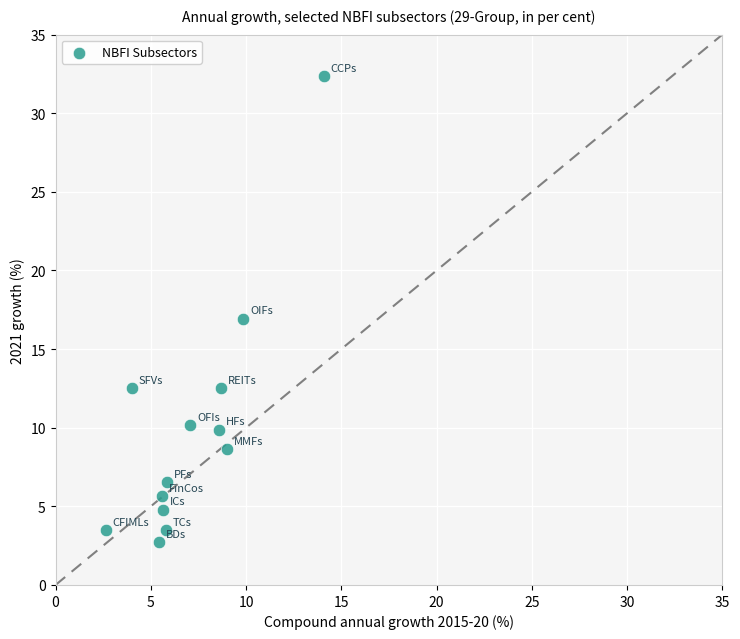

What is the range of X values (max minus min)?

11.4